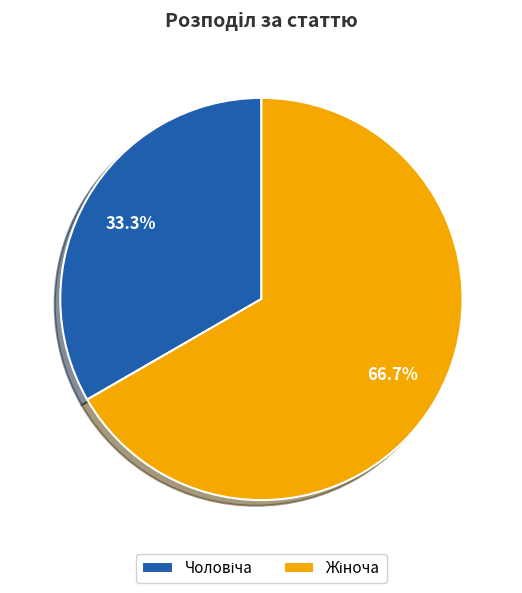

Does any single category account for the majority?

Yes